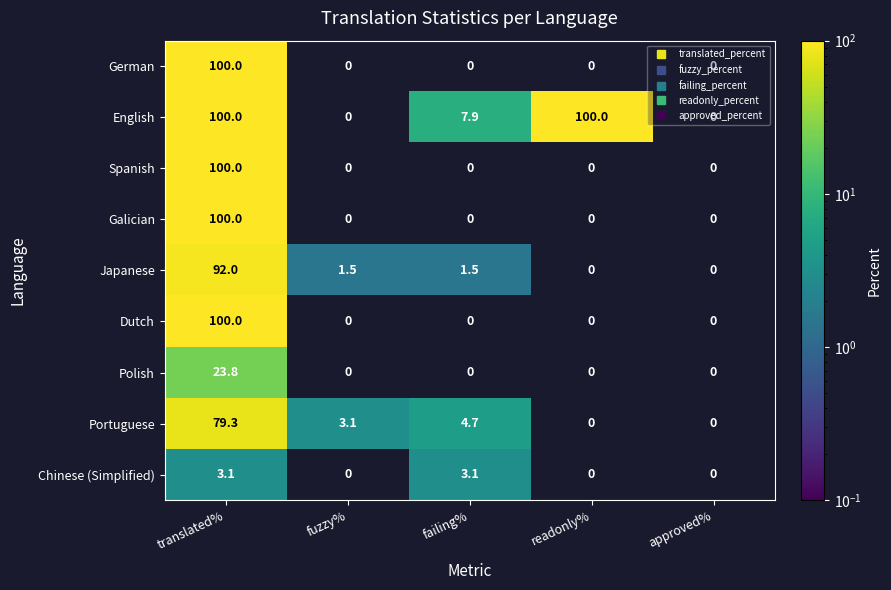

At which label does Galician reach its peak?

translated%